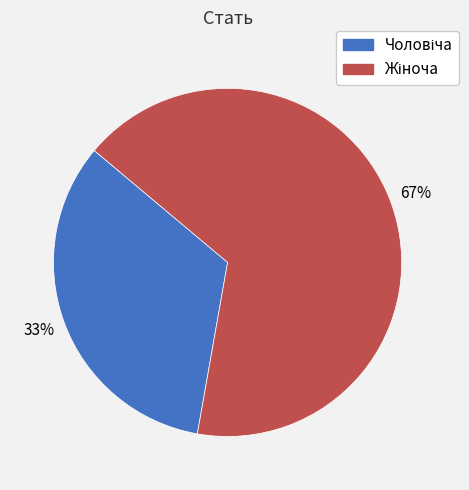

To the nearest percent, what is the average slice percentage?

50%